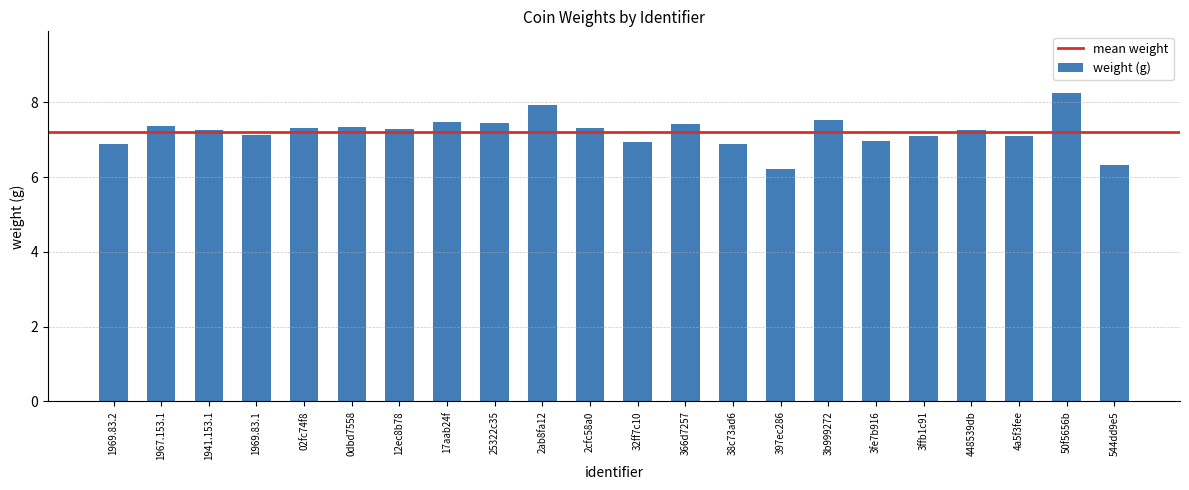

What is the label of the 18th bar from the right?

02fc74f8